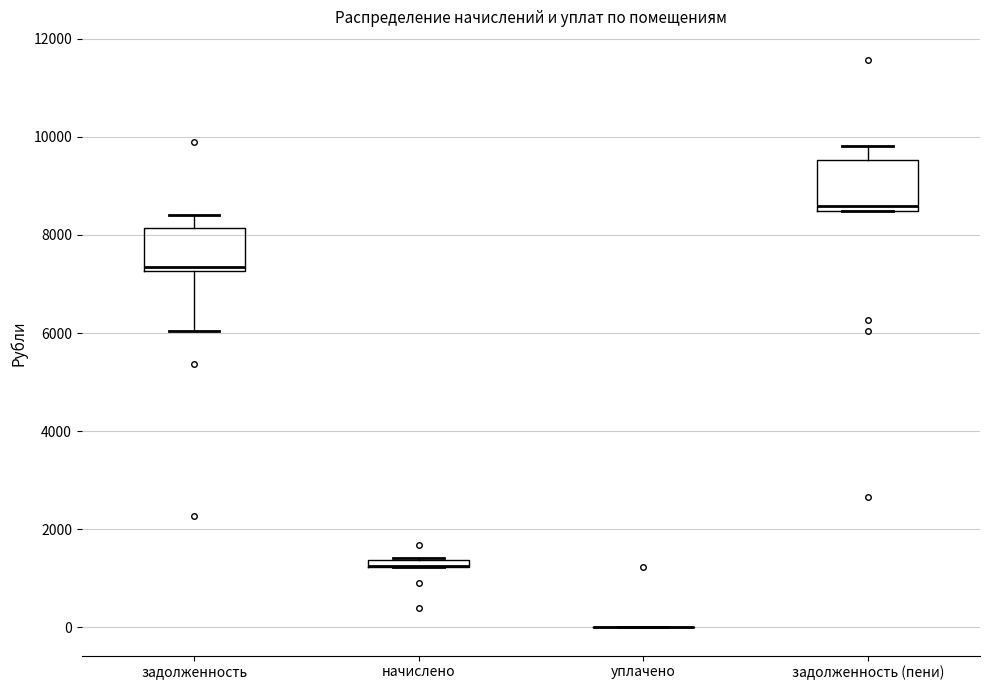

Where is the upper edge of the box for начислено on the y-axis? The values are not printed on the chart, so give them approximately, as read against the axis.

1400